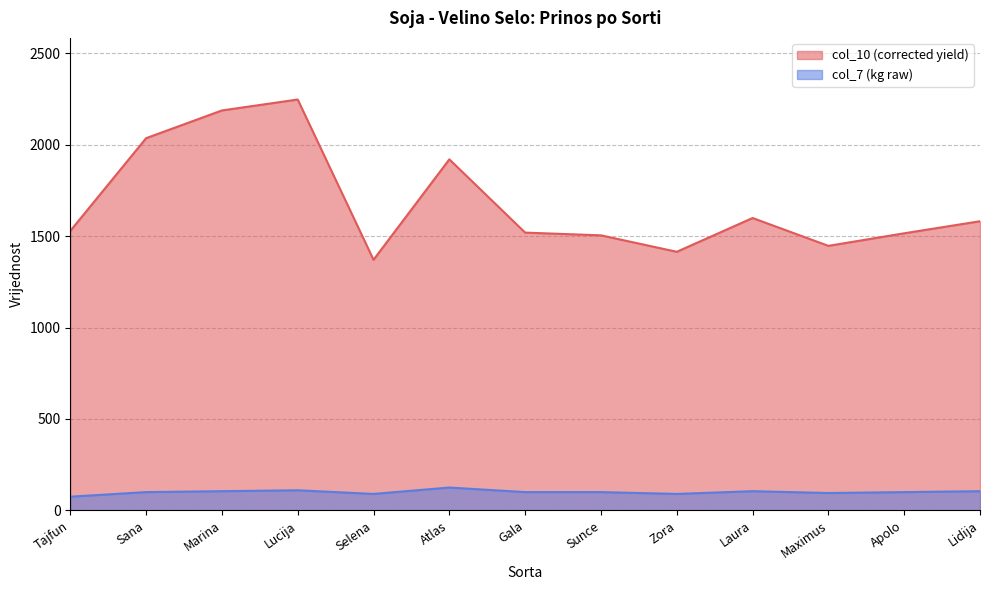

List the labels in order of col_10 value, largest first.

Lucija, Marina, Sana, Atlas, Laura, Lidija, Tajfun, Gala, Apolo, Sunce, Maximus, Zora, Selena